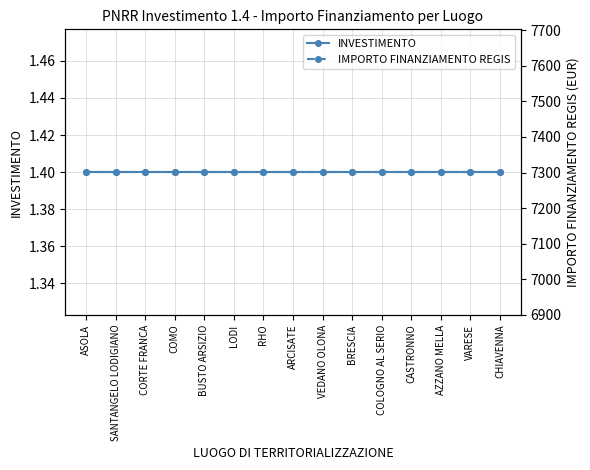

Reading left to right, transcribe all the data shown in this chart.

INVESTIMENTO: 1.4	1.4	1.4	1.4	1.4	1.4	1.4	1.4	1.4	1.4	1.4	1.4	1.4	1.4	1.4
IMPORTO FINANZIAMENTO REGIS: 7301.0	7301.0	7301.0	7301.0	7301.0	7301.0	7301.0	7301.0	7301.0	7301.0	7301.0	7301.0	7301.0	7301.0	7301.0